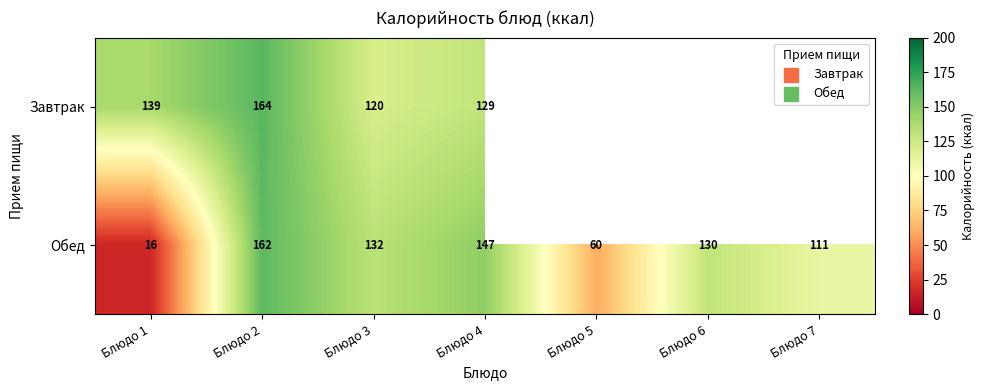

List the labels in order of Обед value, smallest first.

Блюдо 1, Блюдо 5, Блюдо 7, Блюдо 6, Блюдо 3, Блюдо 4, Блюдо 2